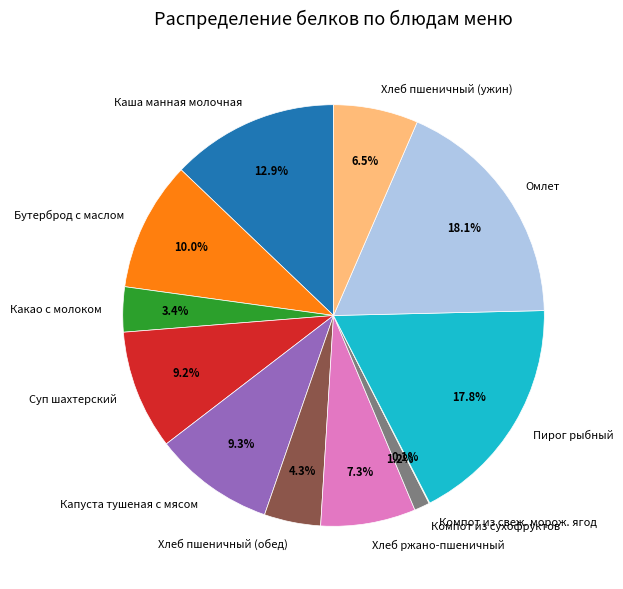

What portion of the pie excludes Компот из сухофруктов?

98.8%